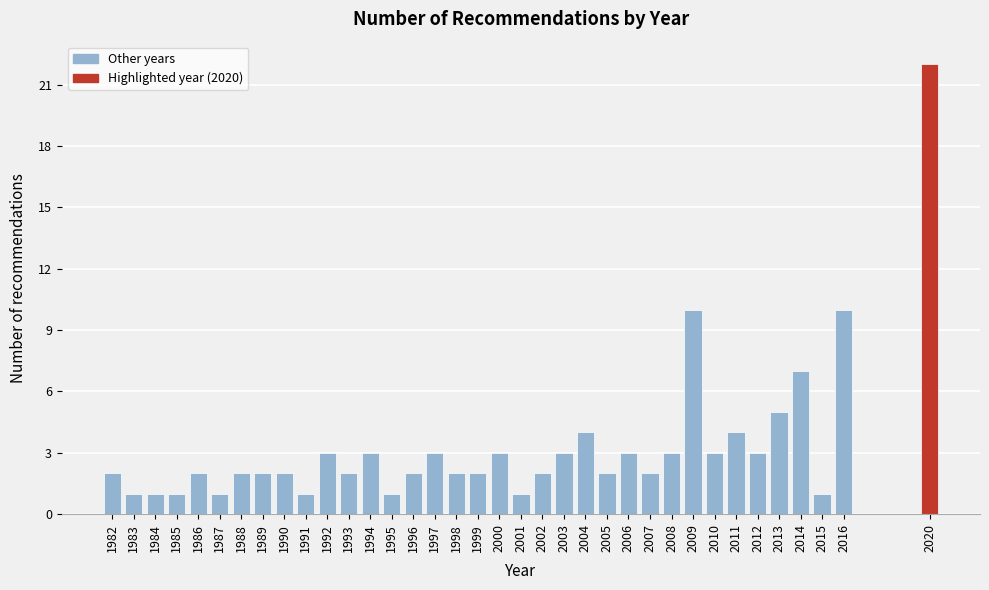

True or false: the data shows 3 at 1993.

False